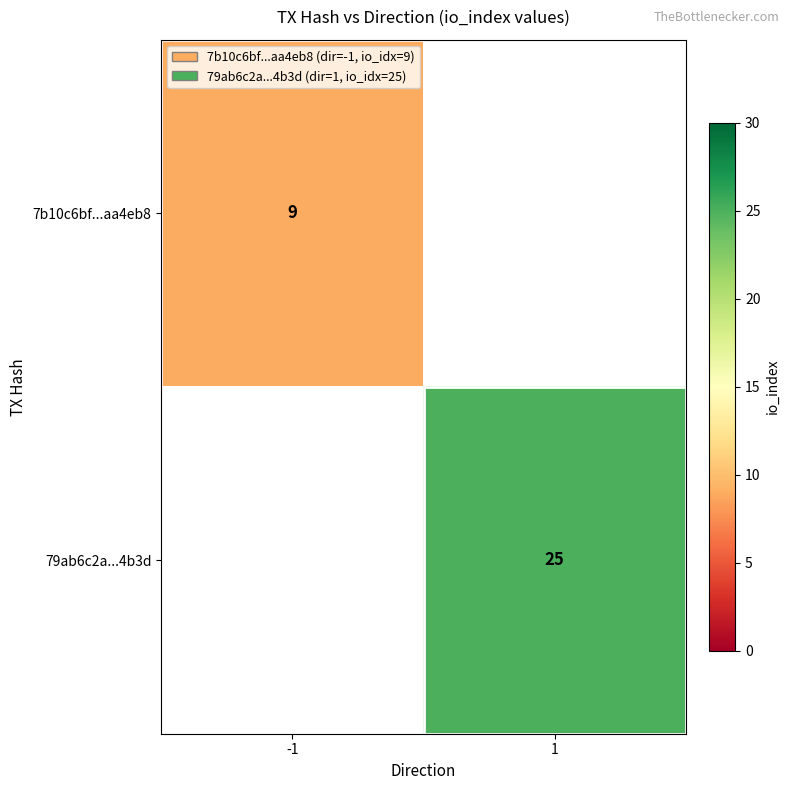

Is the value of 7b10c6bf...aa4eb8 at -1 greater than the value of 79ab6c2a...4b3d at 1?

No